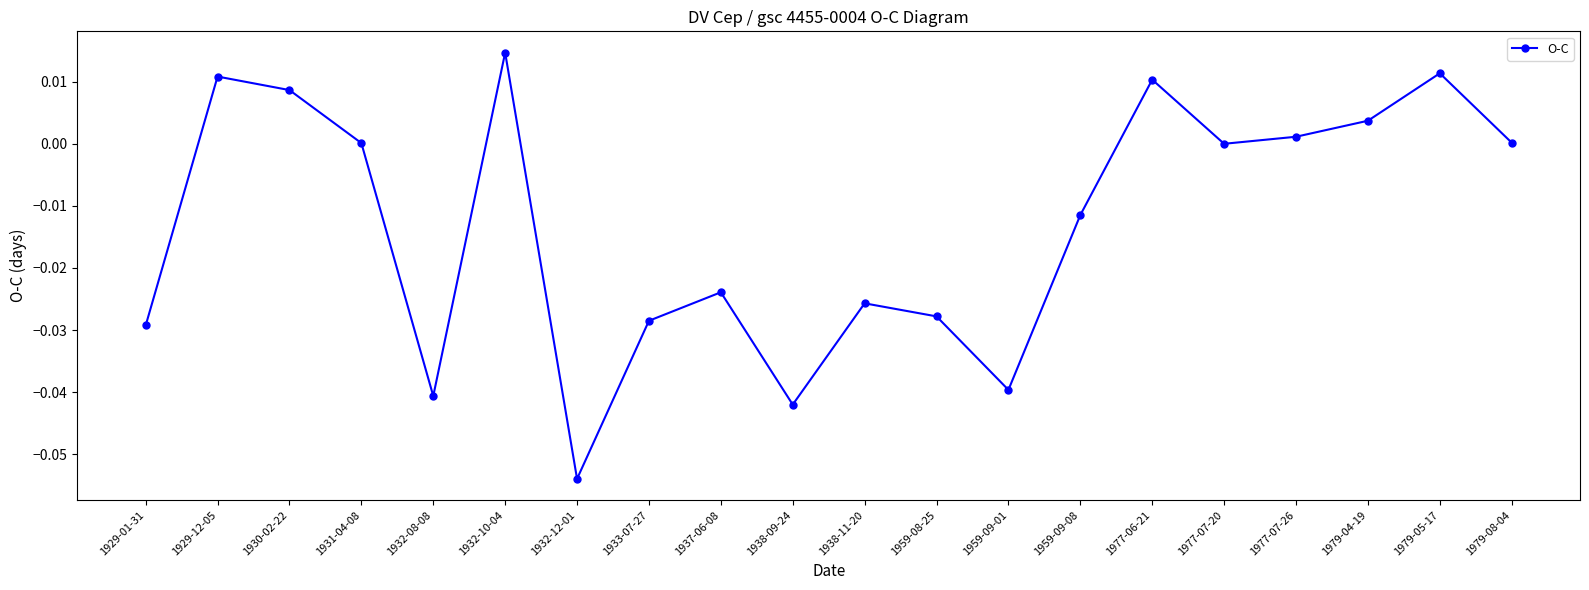

At which category does the chart reach its minimum across all series?

1932-12-01